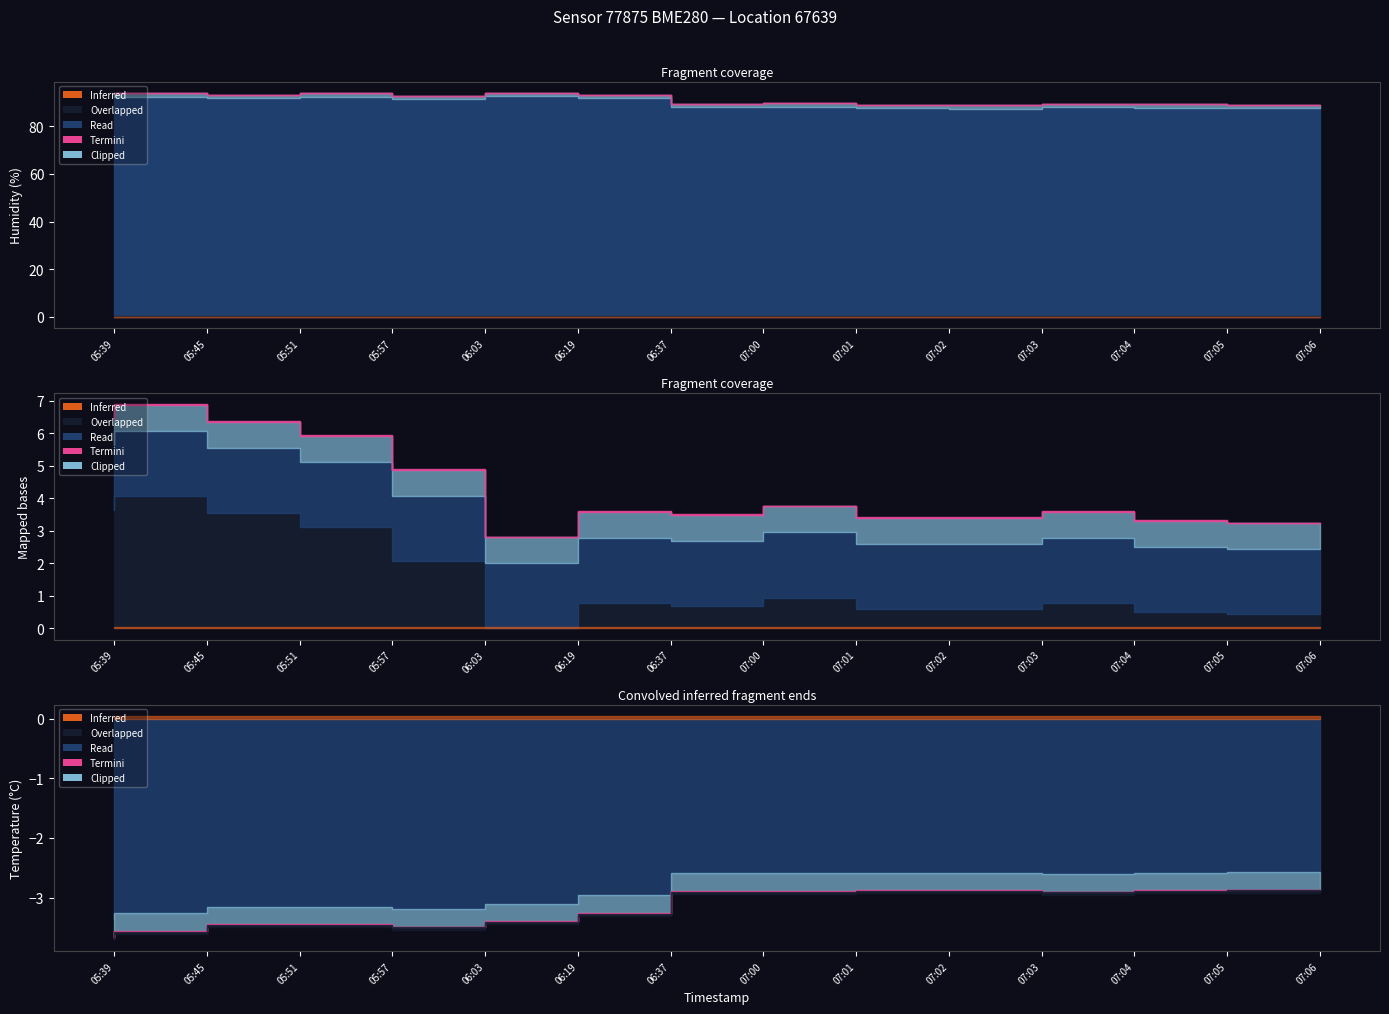

The humidity series shows 88.1 at 07:01. True or false?

True